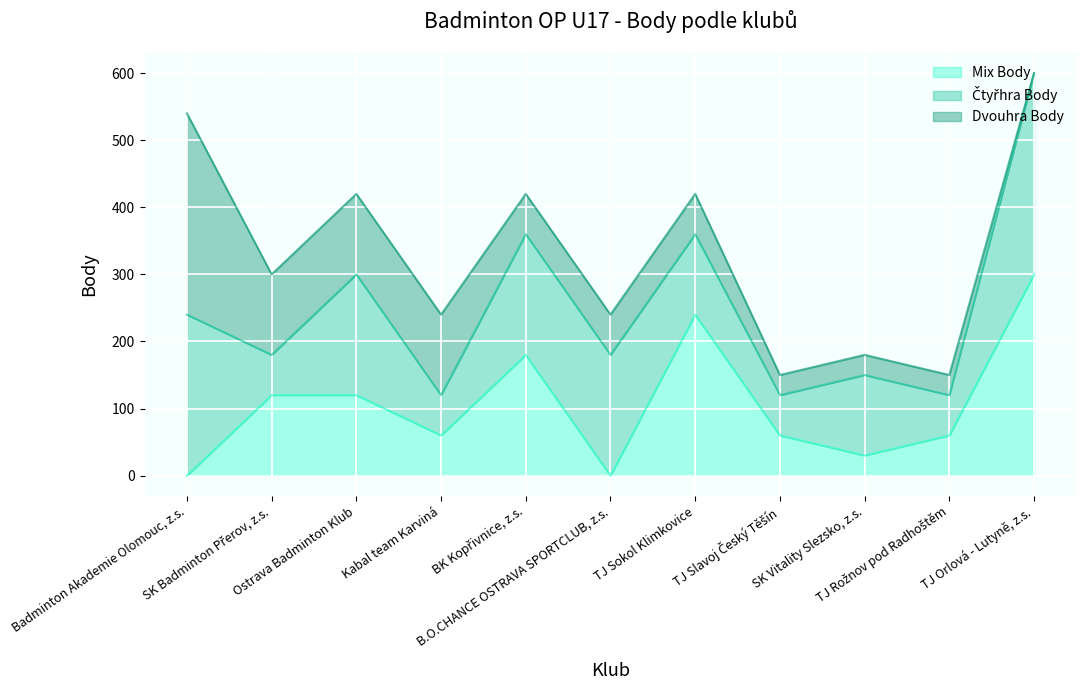

Count the number of data series in this chart.

3